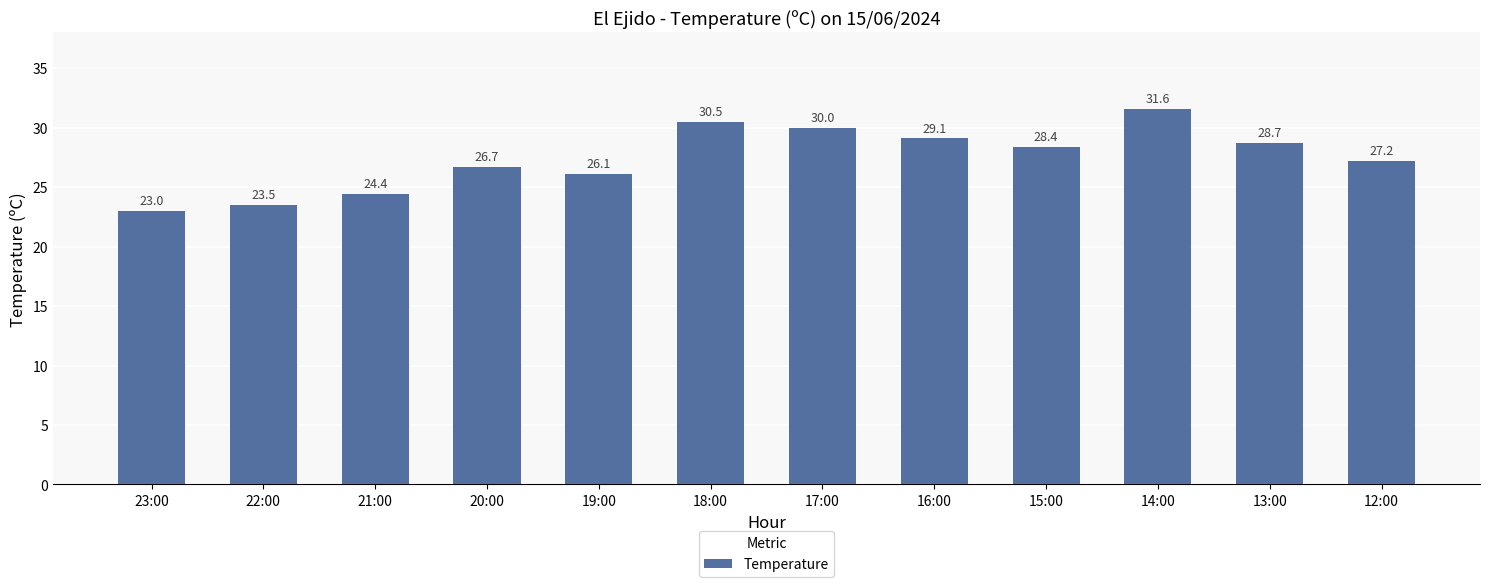

At which label does the data first exceed 28?

18:00